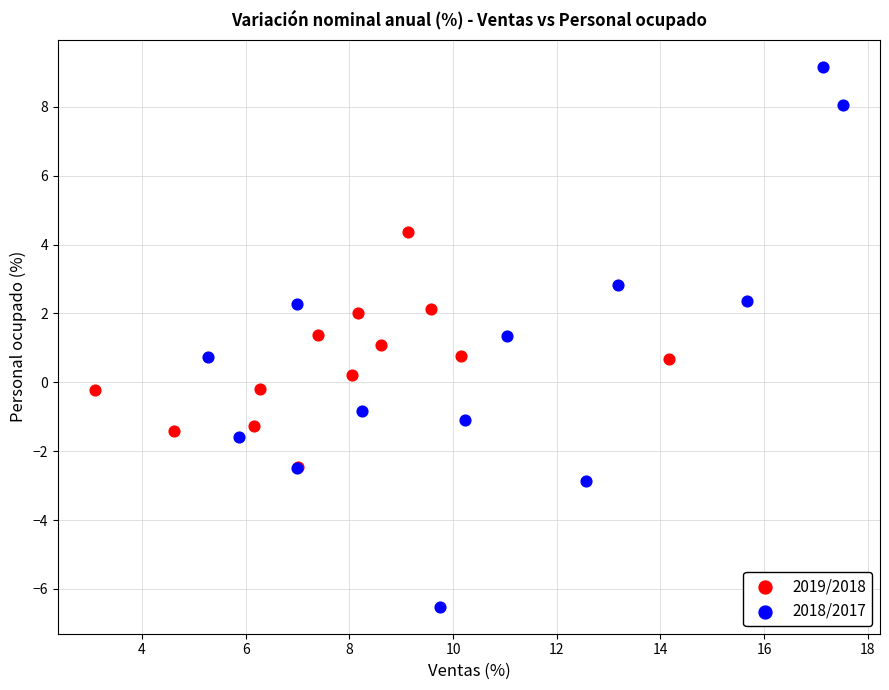

Which series has the largest Y range (max minus min)?

2018/2017